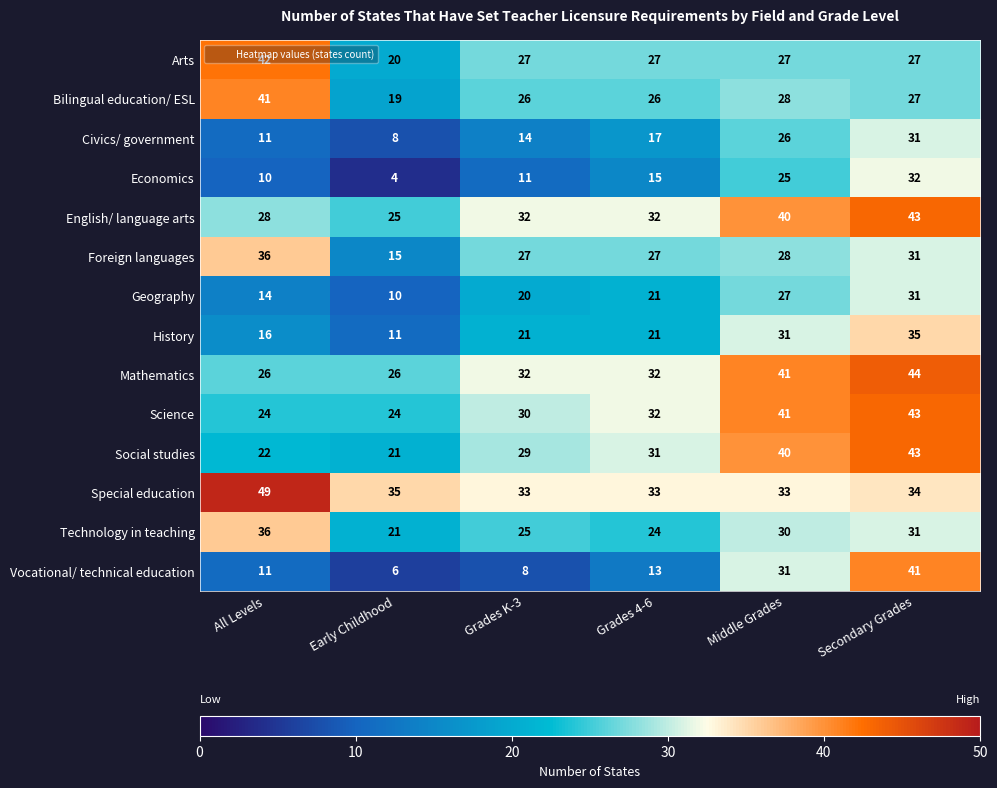

How many categories are shown in the chart?

6